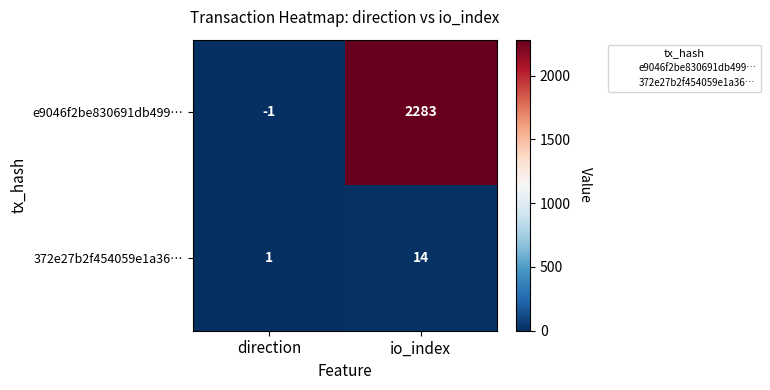

Reading right to left, extract all data points from this chart.

e9046f2be830691db499…: 2283	-1
372e27b2f454059e1a36…: 14	1